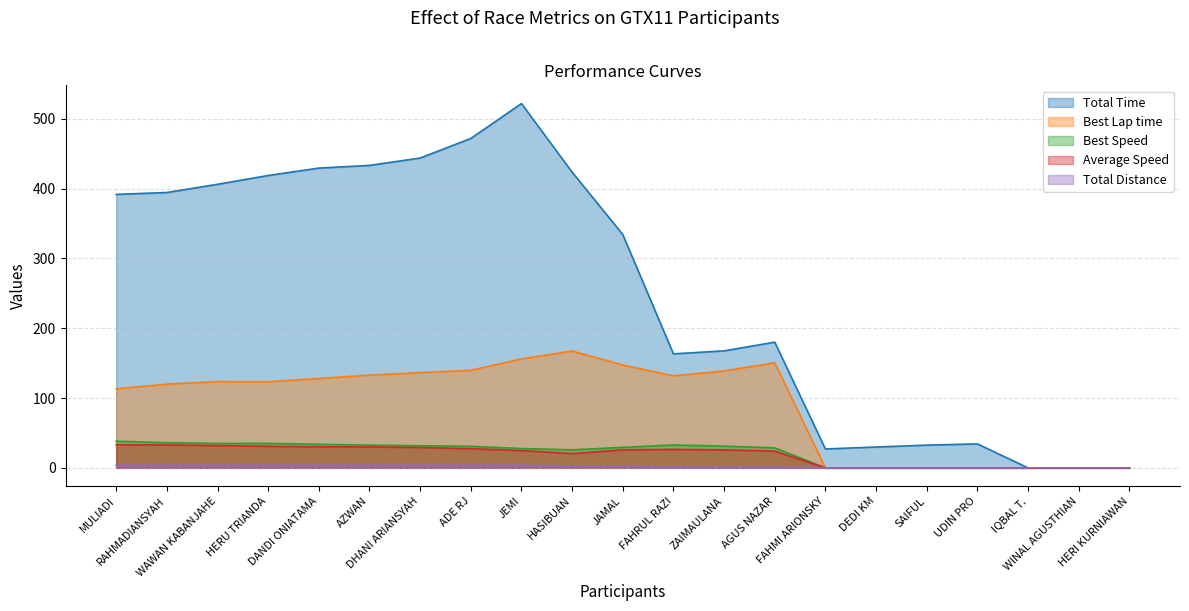

What is the maximum value shown in the chart?

521.9